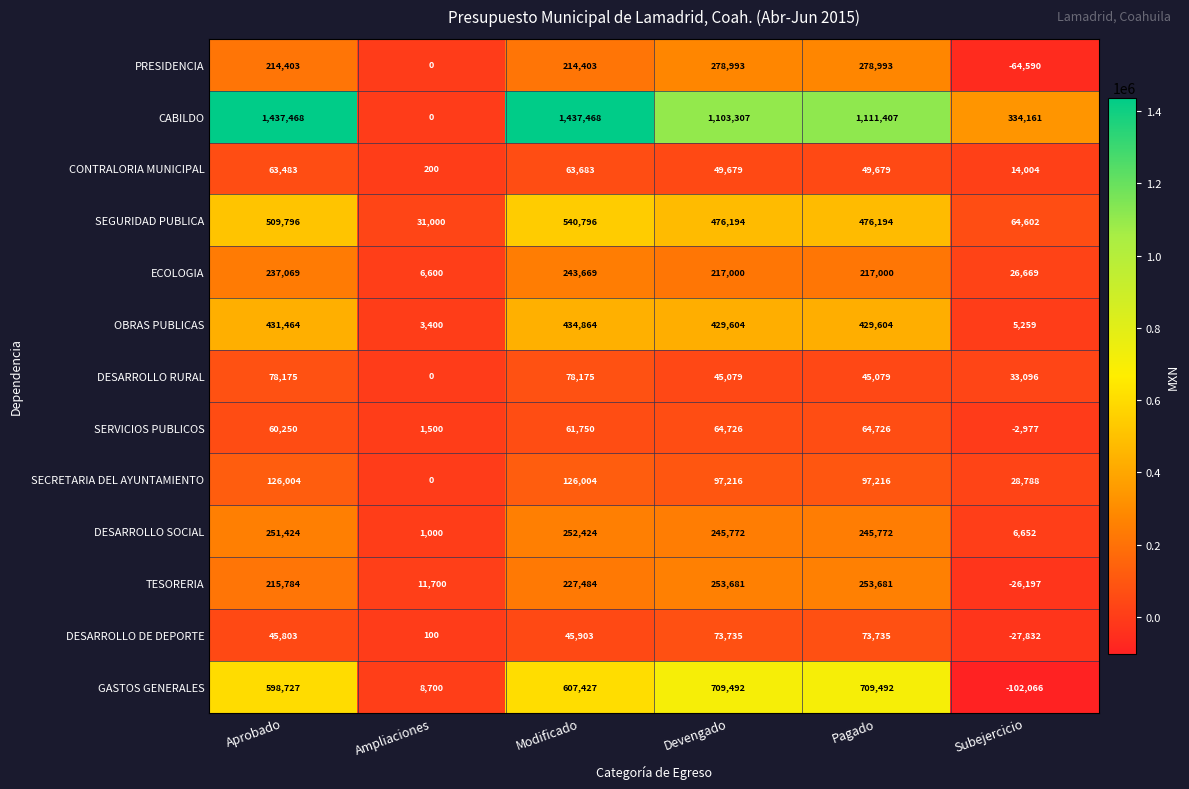

The value of GASTOS GENERALES at Subejercicio is -41651. True or false?

False